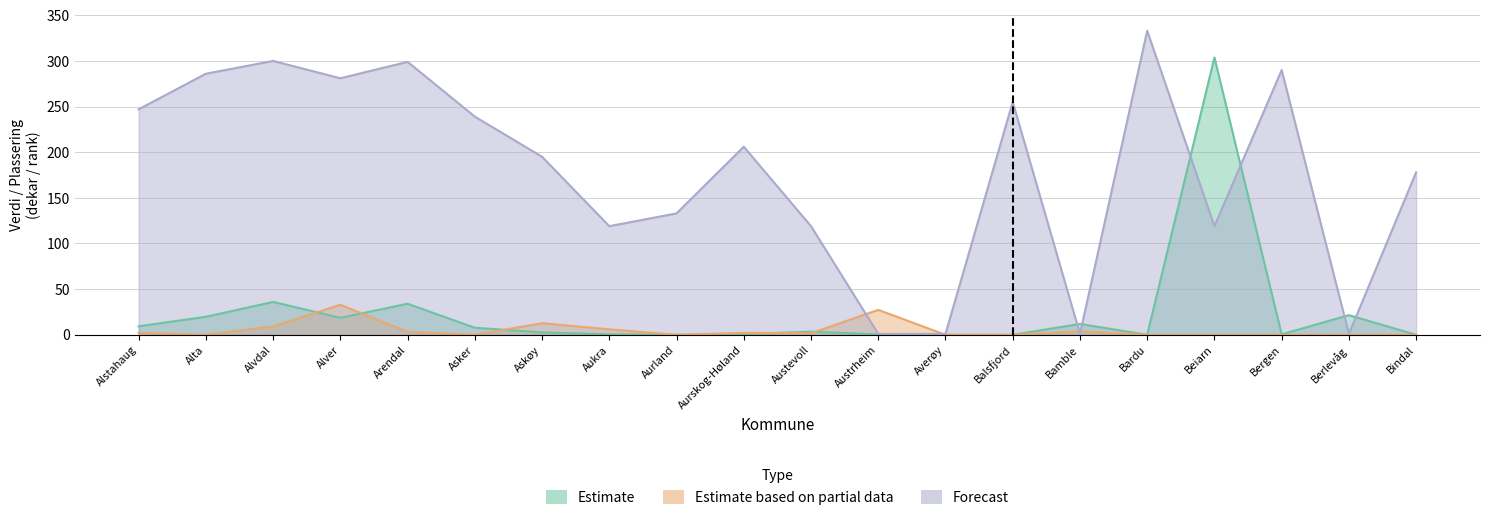

What is the difference between the maximum and minimum values in the Estimate based on partial data series?

32.9